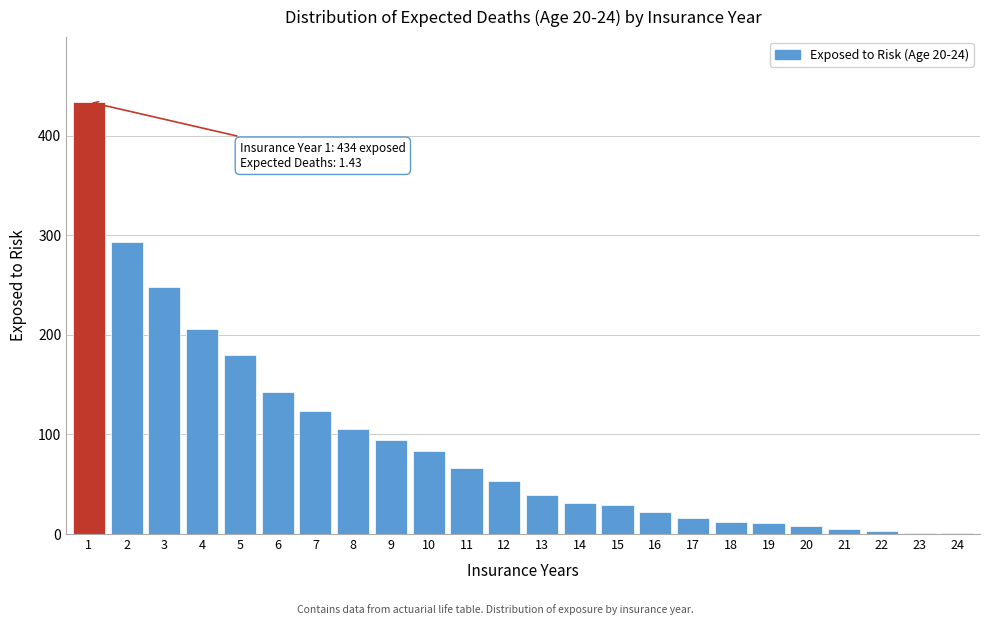

What is the maximum value shown in the chart?

434